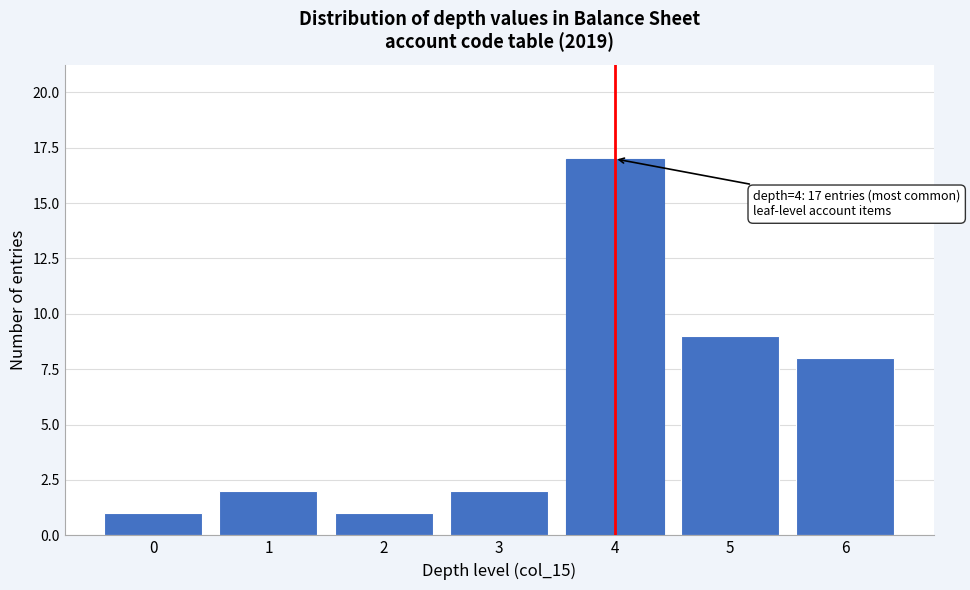

Which range on the x-axis has the tallest bar?

3.5 to 4.5